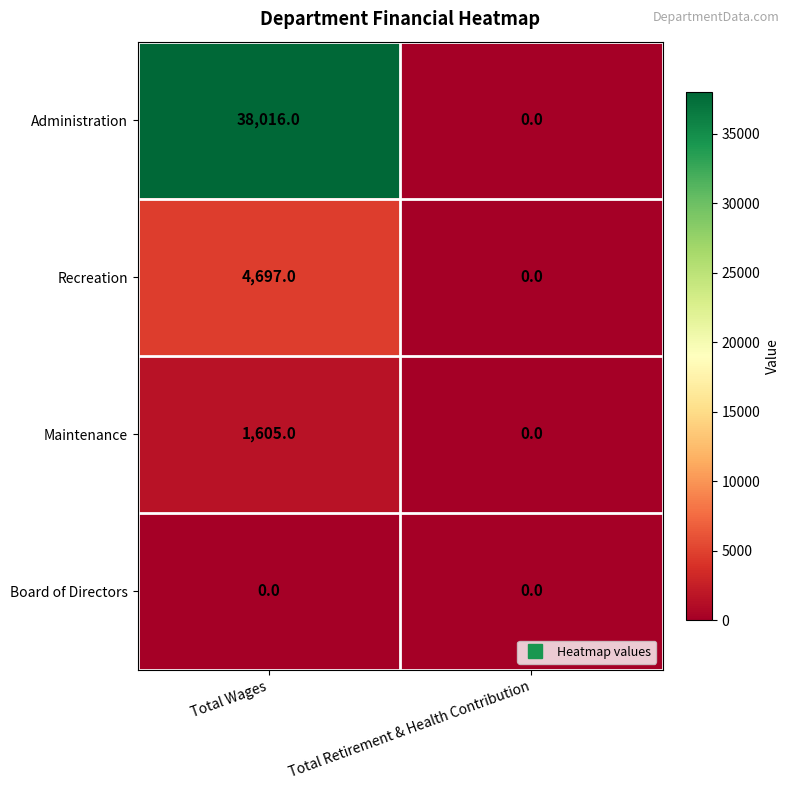

Between Total Wages and Total Retirement & Health Contribution, which series saw the biggest shift?

Administration